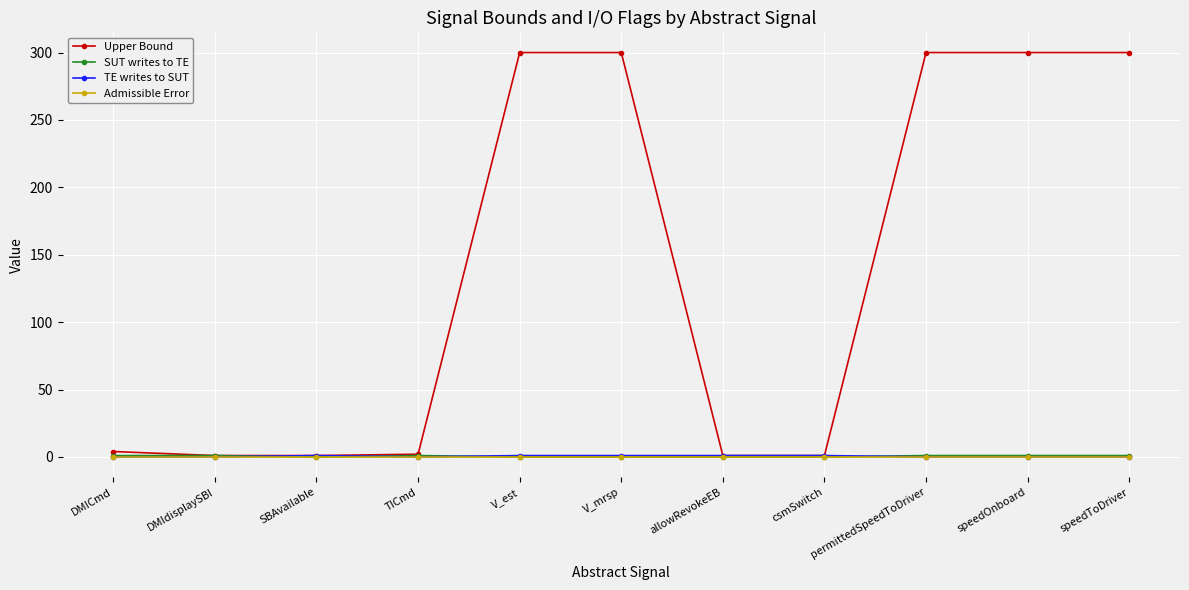

Between V_mrsp and allowRevokeEB, which series saw the biggest shift?

Upper Bound